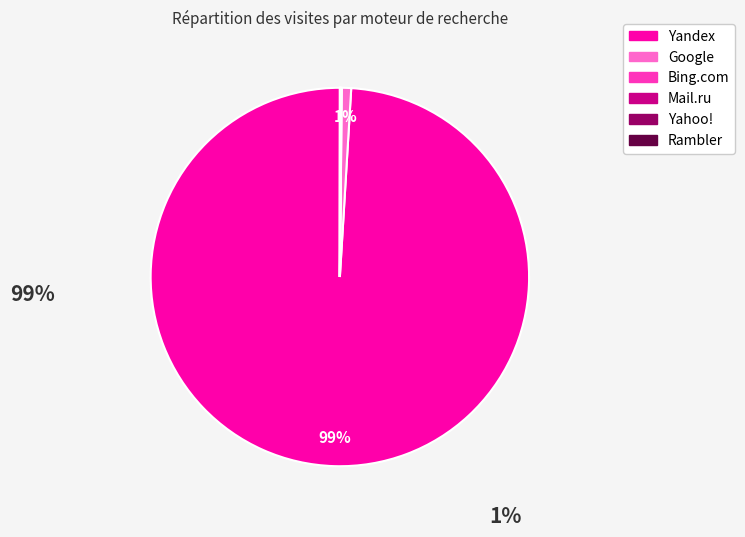

To the nearest percent, what percentage of the pie is Yandex?

99%